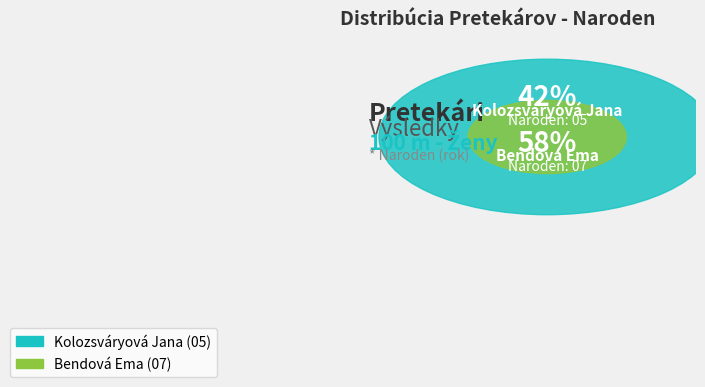

Which slice is the largest?

Bendová Ema